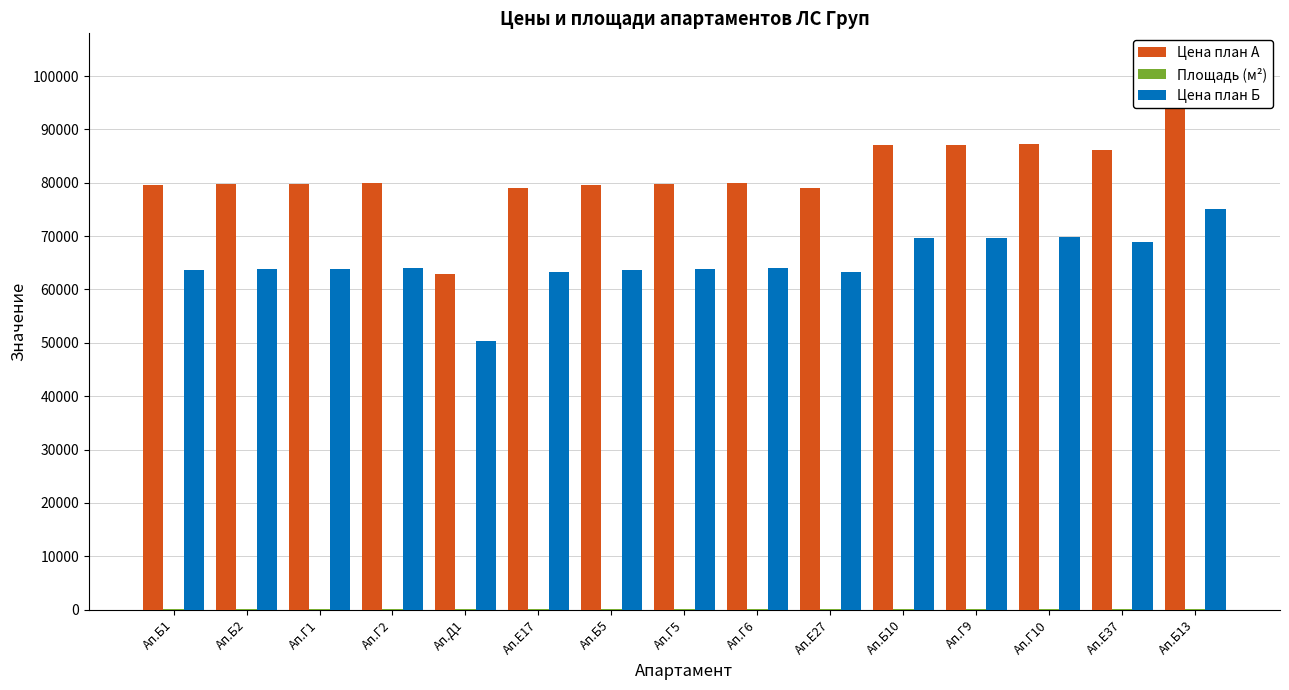

At which category is the sum across all series the highest?

Ап.Б13